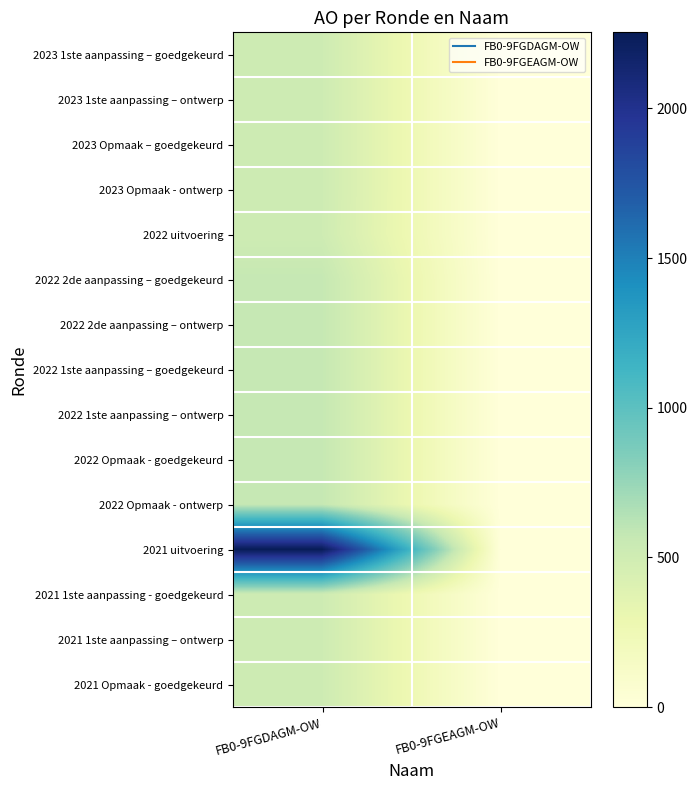

Which series has the largest total across all categories?

2021 uitvoering